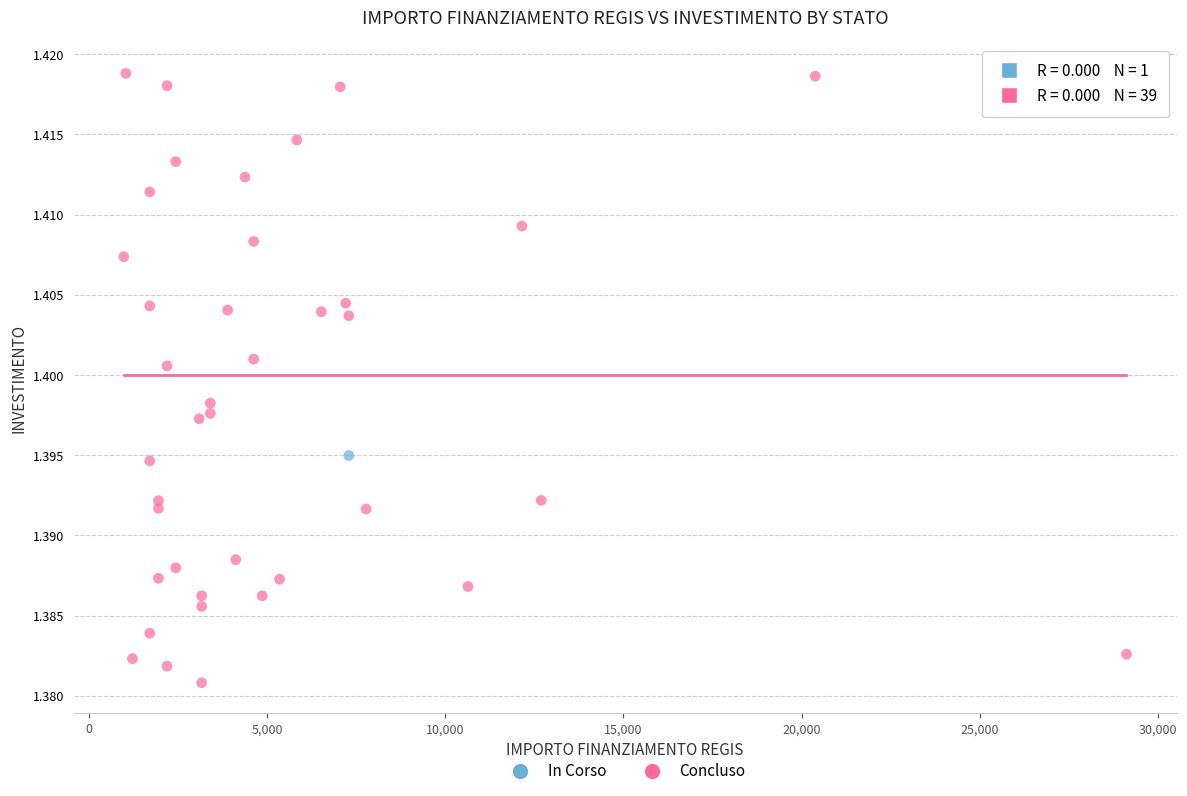

What are all the series names shown in the legend?

In Corso, Concluso